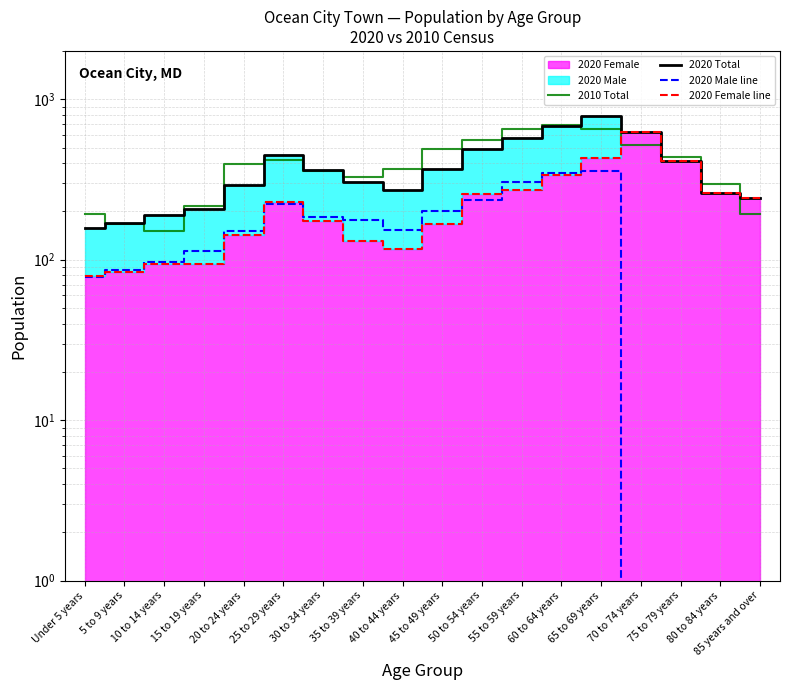

What is the difference between the second highest and second lowest values in the 2010 Total series?

489.0